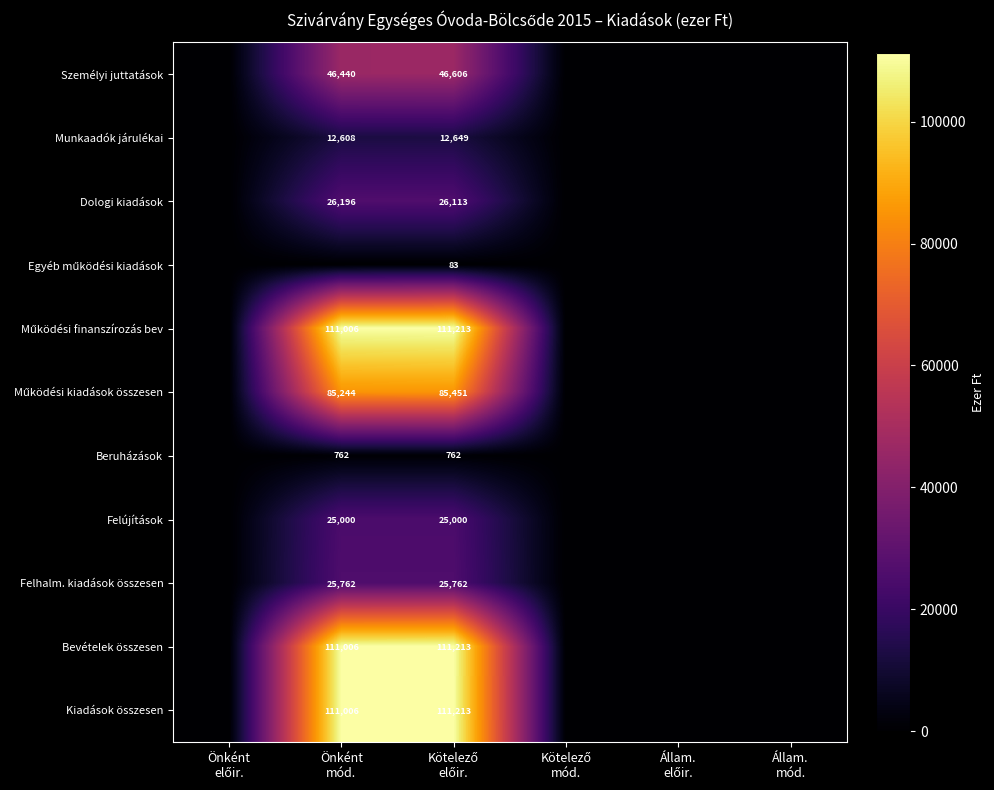

Is the value of Dologi kiadások at Kötelező előir. greater than the value of Működési kiadások összesen at Kötelező mód.?

Yes